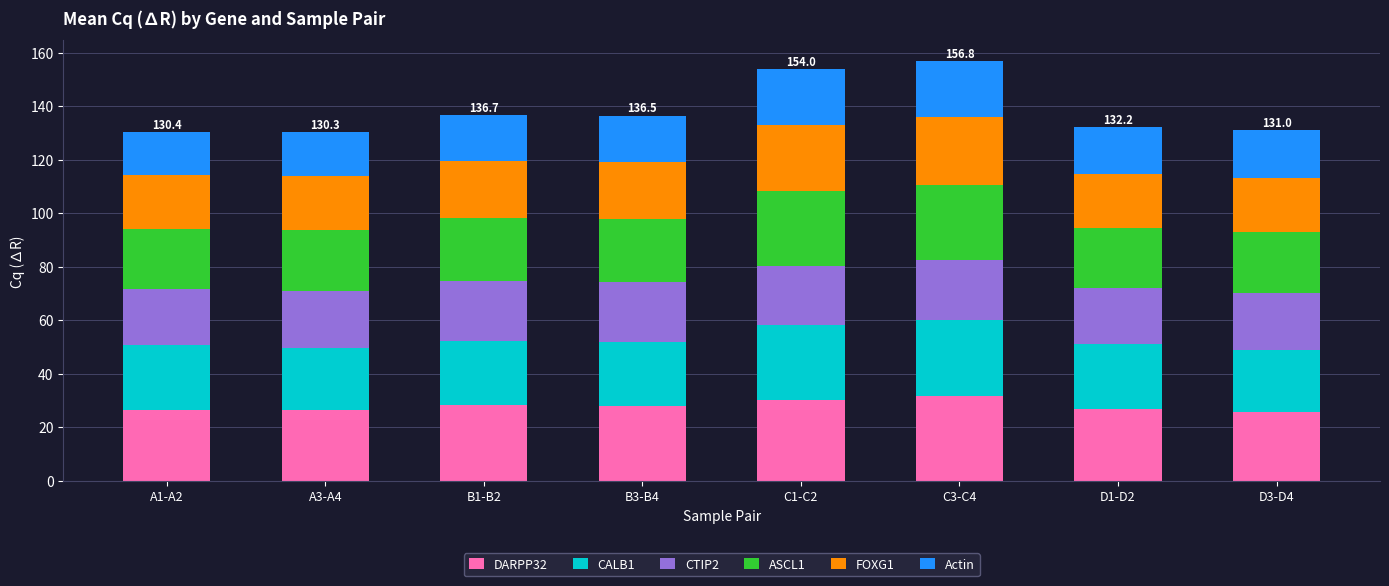

How many bars are there in total?

8